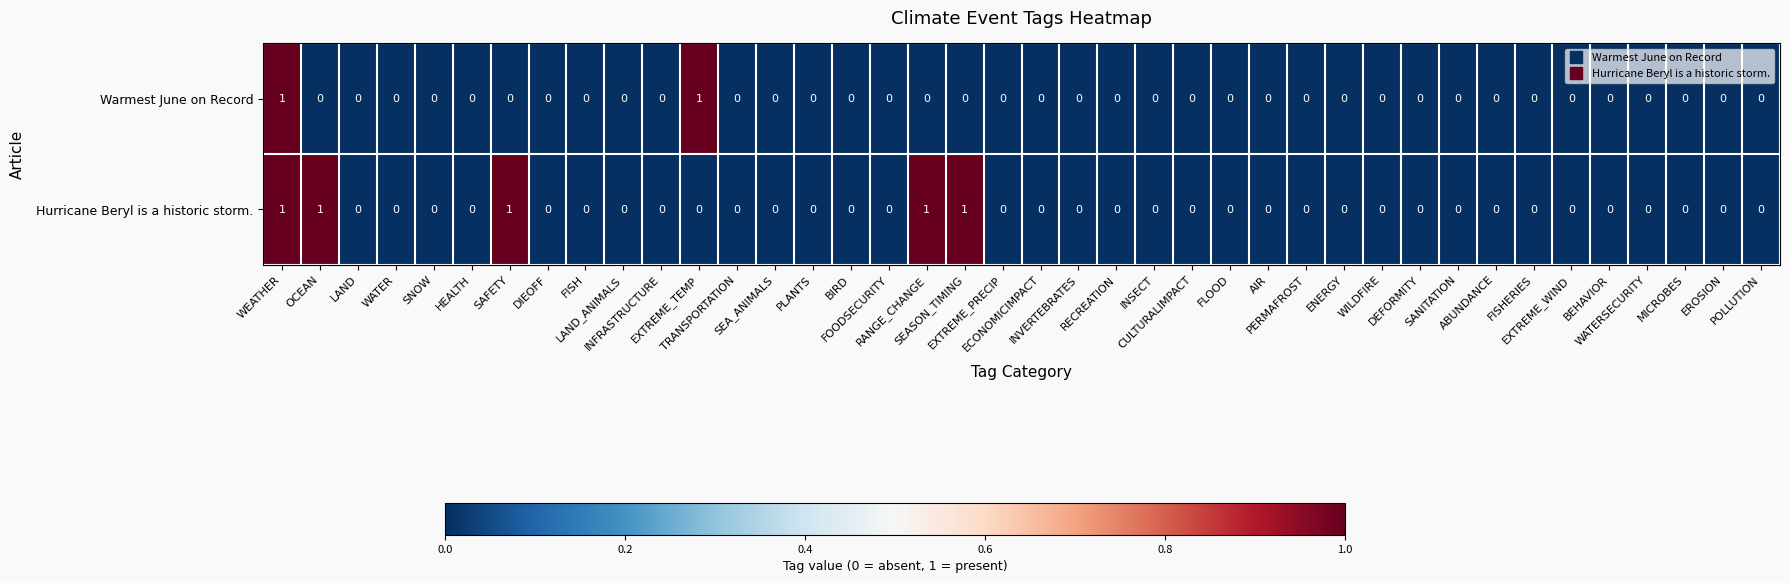

Rank the series by their average value, from highest to lowest.

Hurricane Beryl is a historic storm., Warmest June on Record